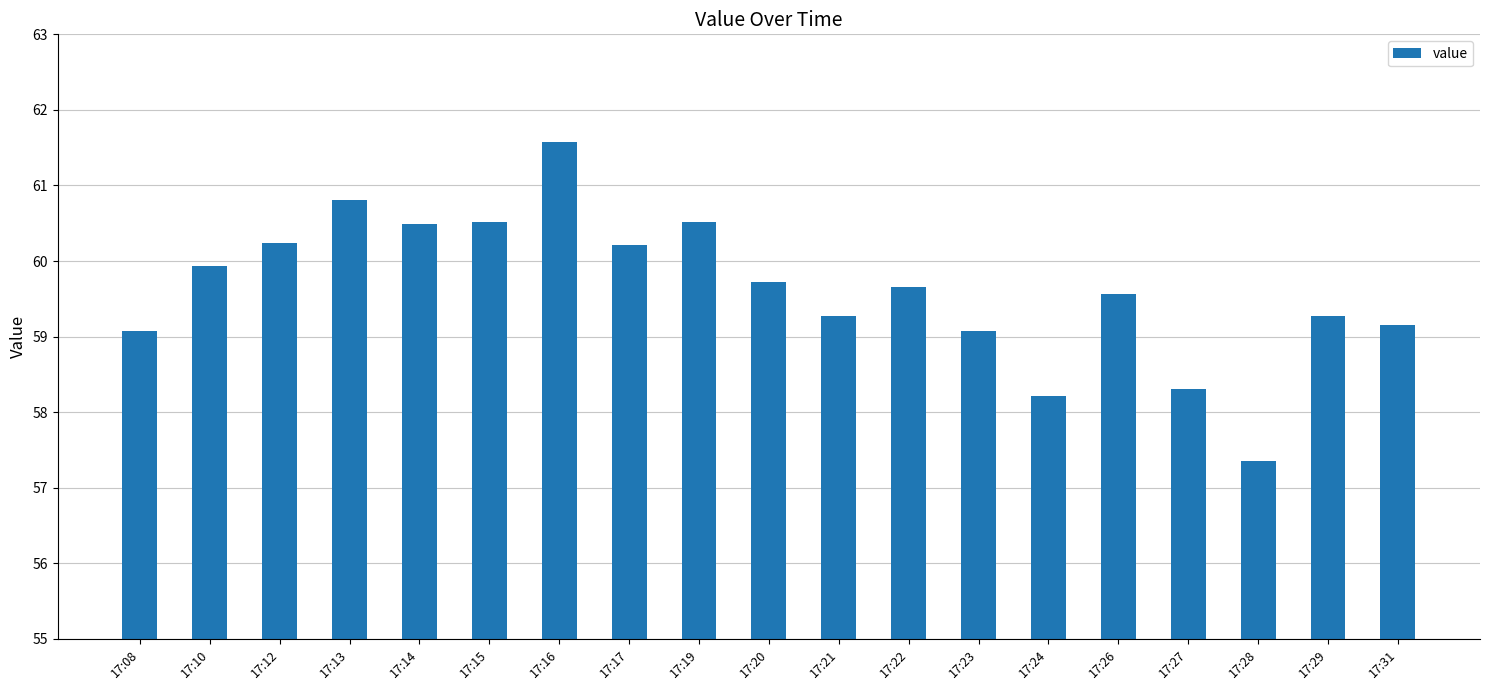

Where does the data first go above 59?

17:08